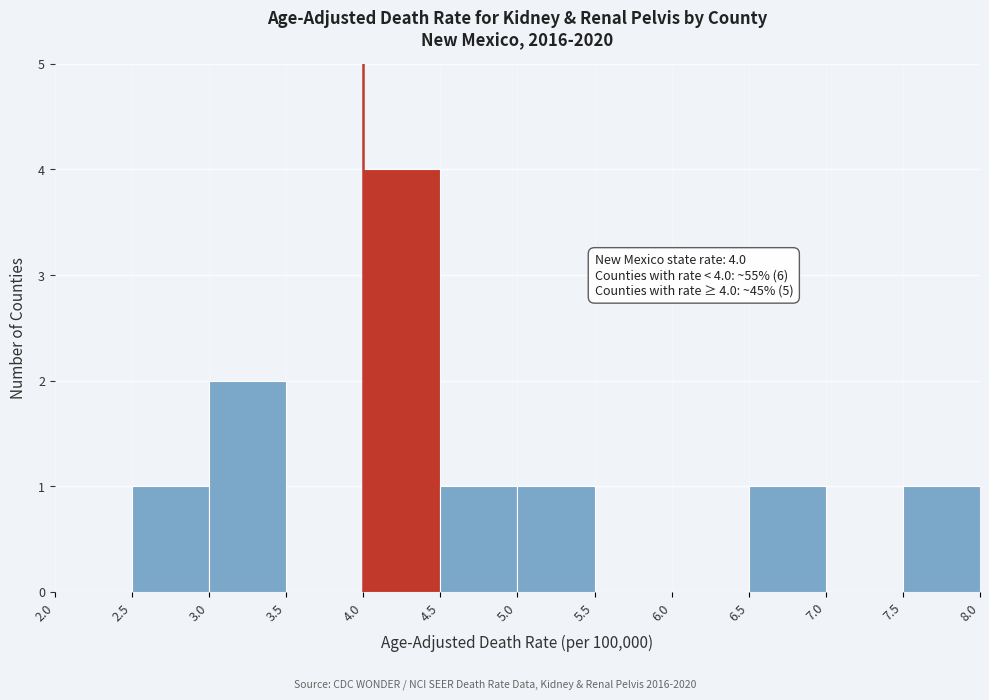

Which range on the x-axis has the tallest bar?

4.0 to 4.5